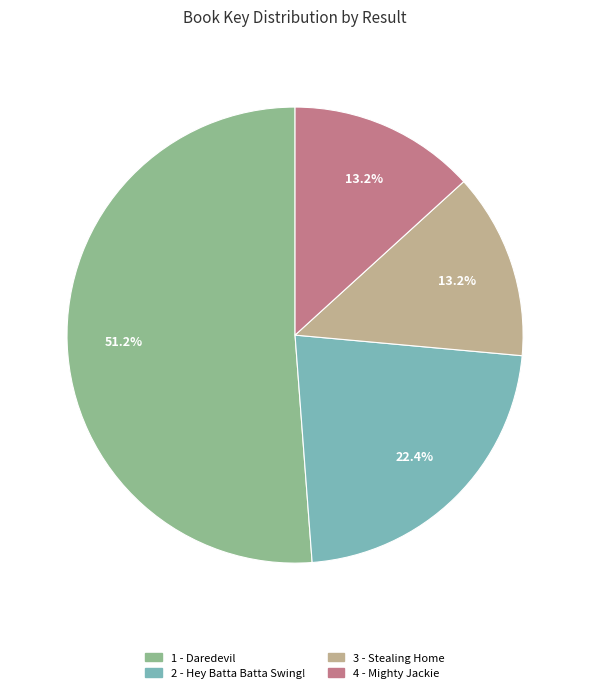

Combined, what portion of the pie is 1 - Daredevil and 3 - Stealing Home?

64.4%